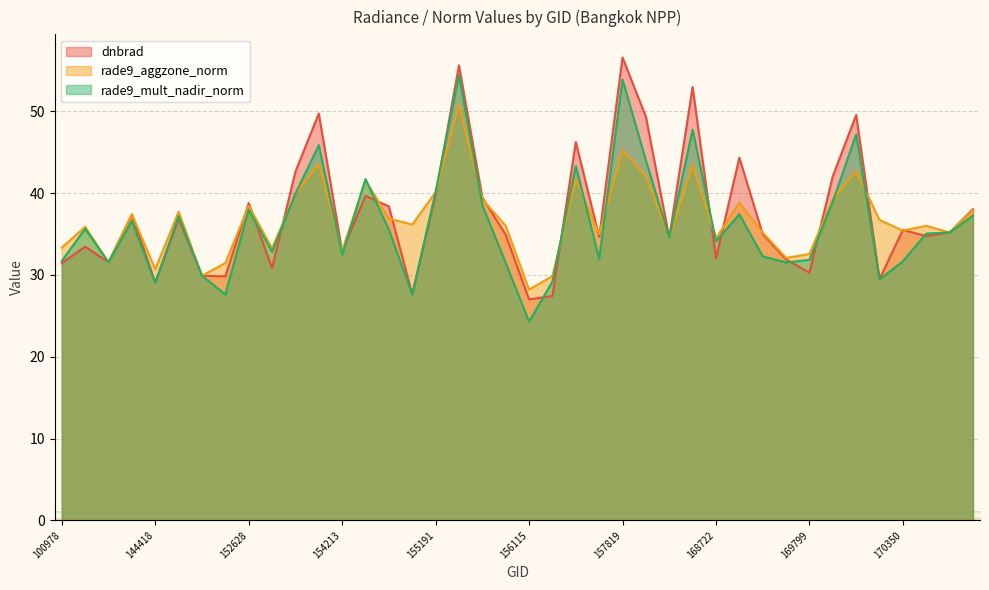

What is the value of the rade9_aggzone_norm point at the 5th from the left?

30.7